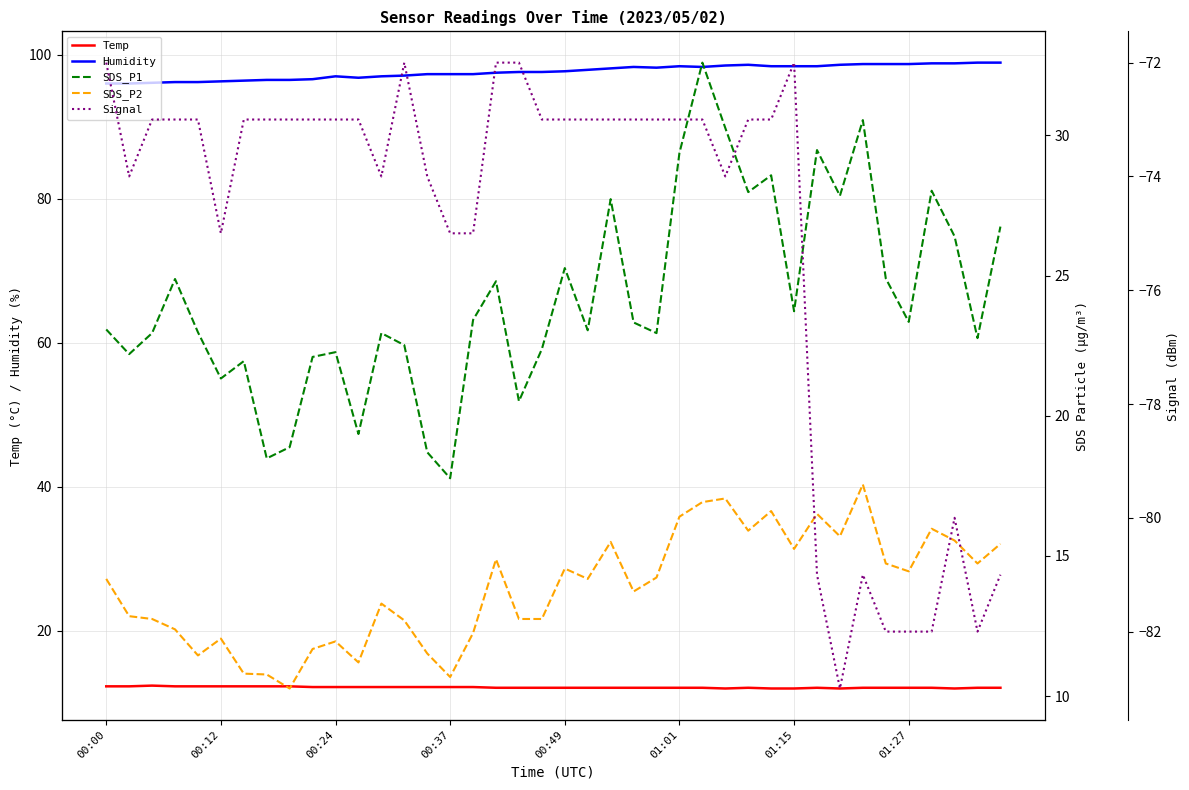

True or false: Humidity and SDS_P1 cross at least once.

False